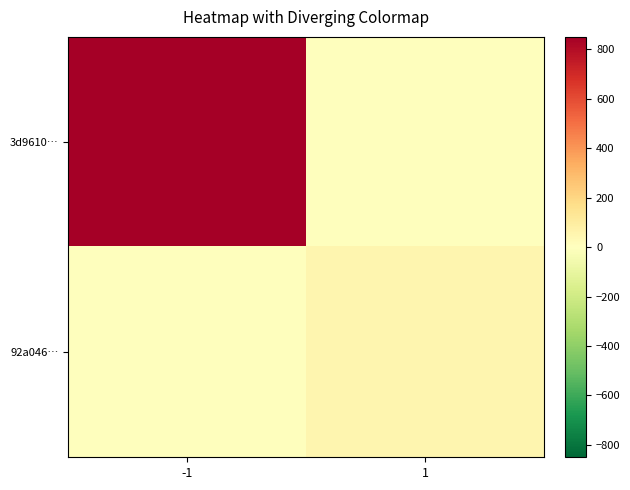

Rank the series at 1 from lowest to highest value.

3d9610…, 92a046…